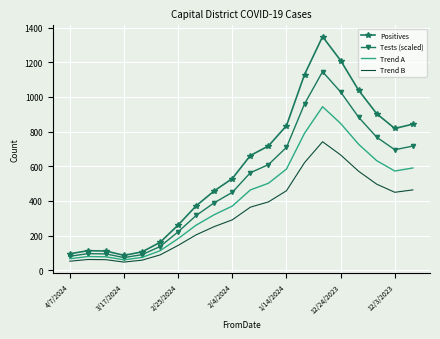

How many values in the Trend A series are below 463?

10